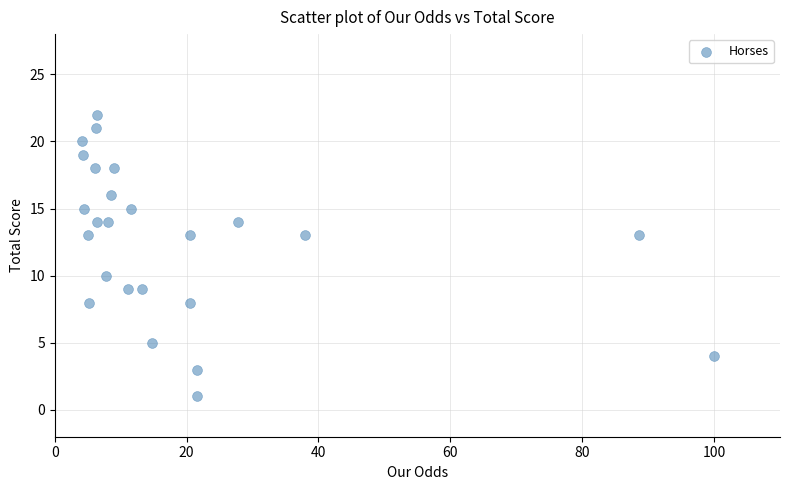

What is the range of Y values (max minus min)?

21